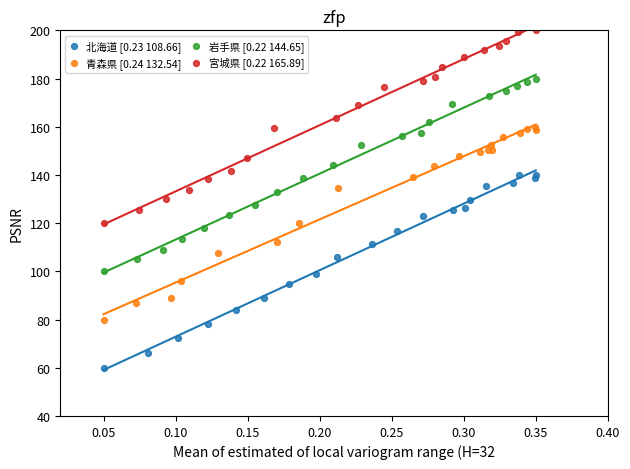

Which series reaches the minimum Y coordinate?

北海道 [0.23 108.66]